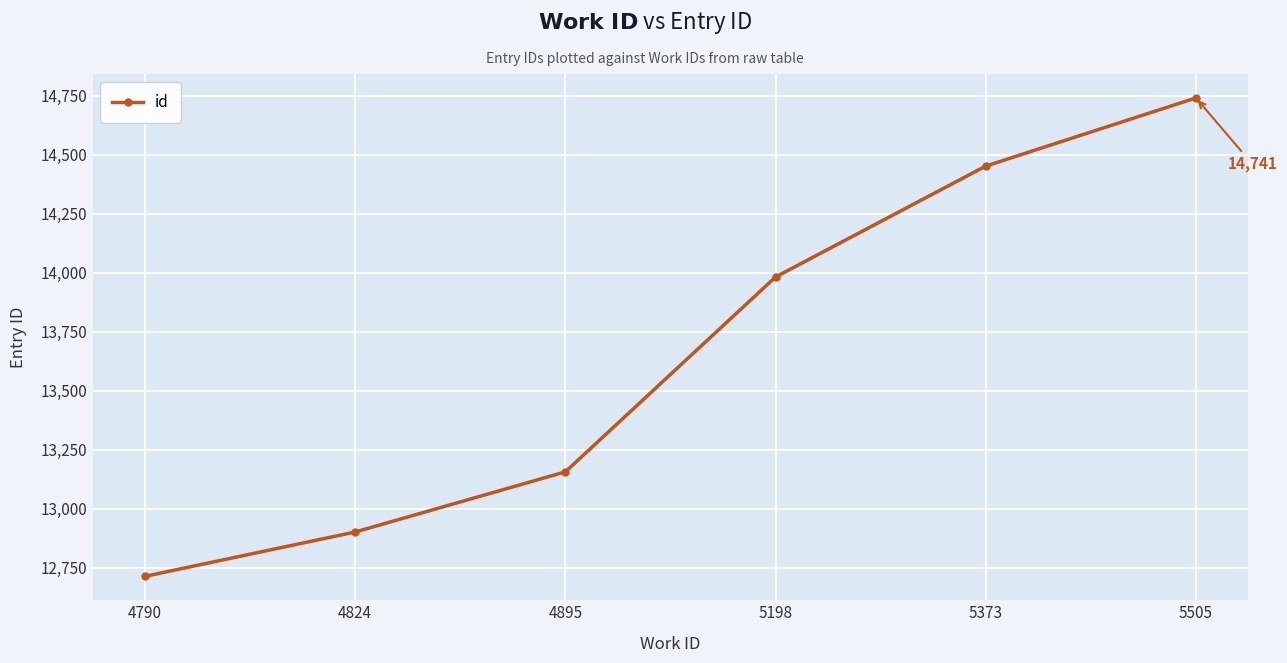

Reading left to right, list all the values displayed in this chart.

12713	12901	13156	13982	14452	14741